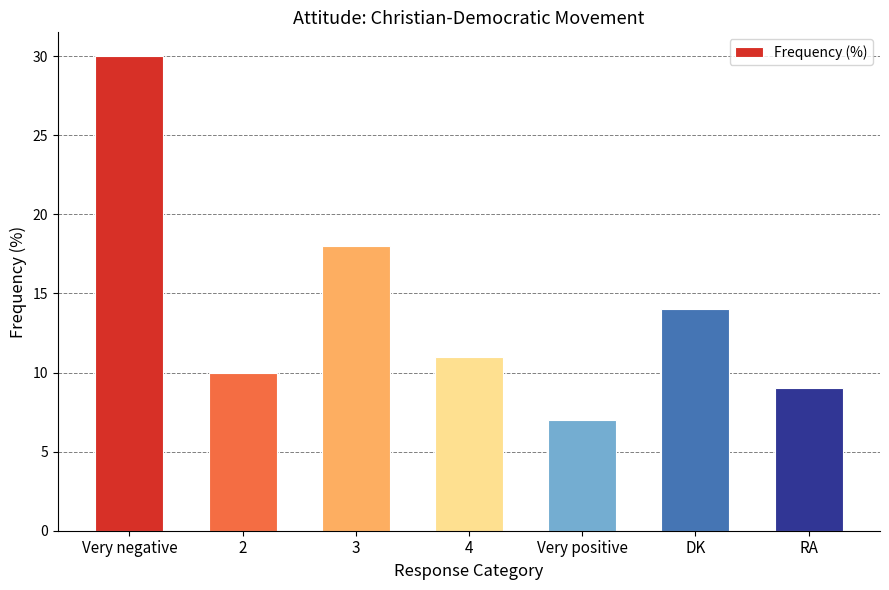

How many values are below 11?

3